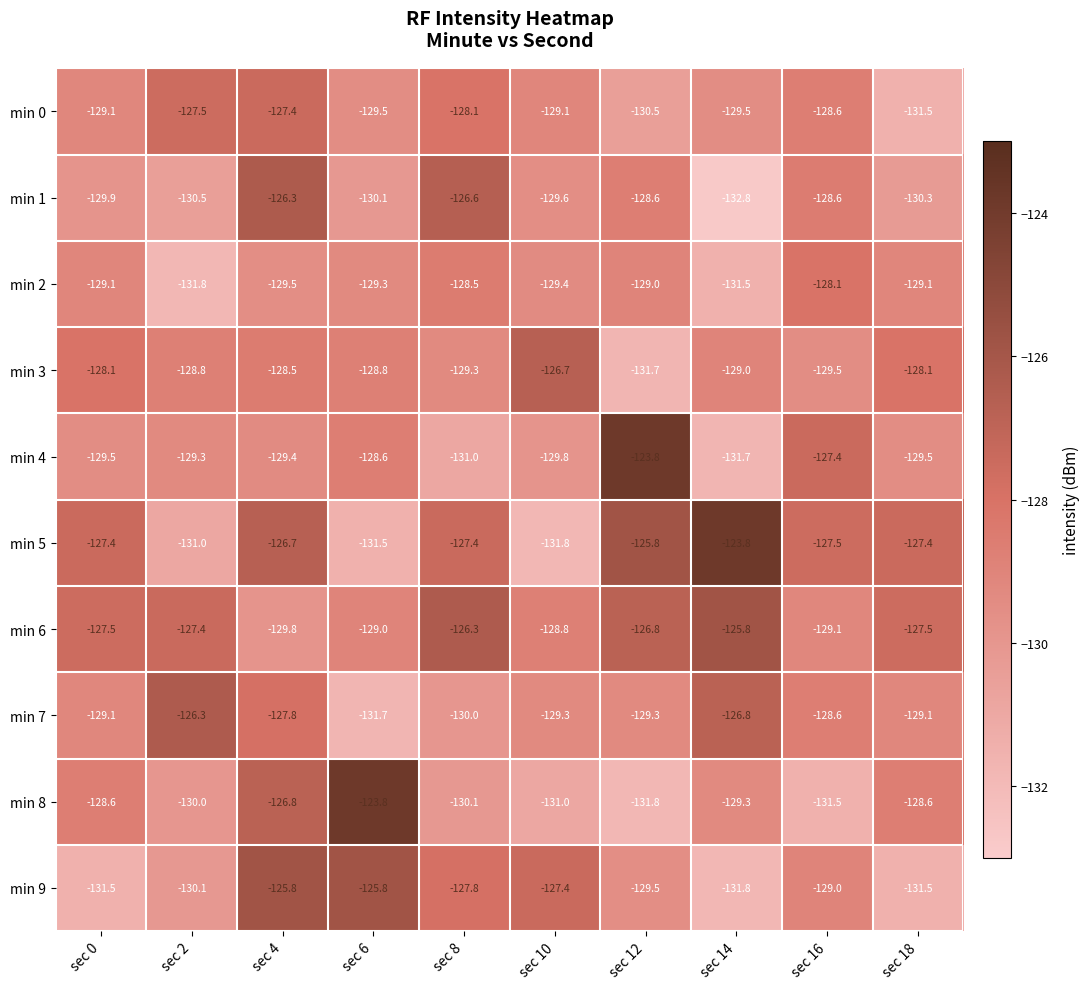

At which label is min 3 closest to -129?

sec 14